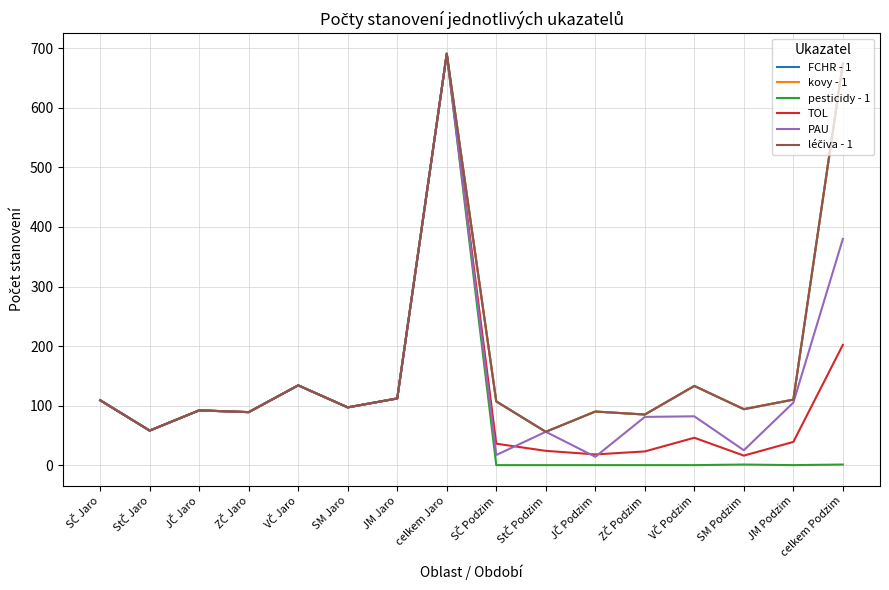

True or false: PAU and léčiva - 1 cross at least once.

False